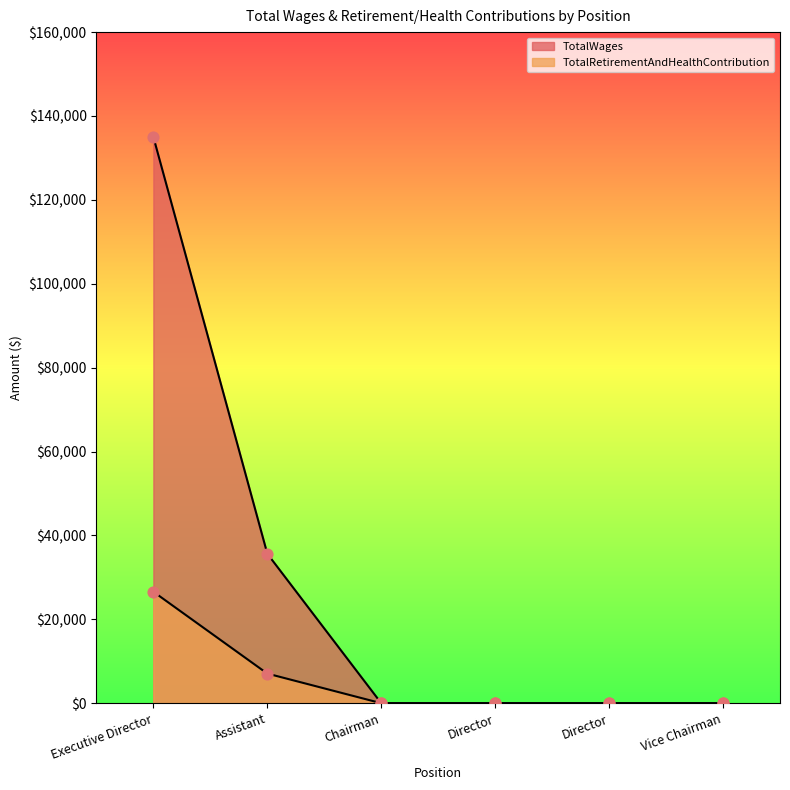

Which series has the largest Y range (max minus min)?

TotalWages